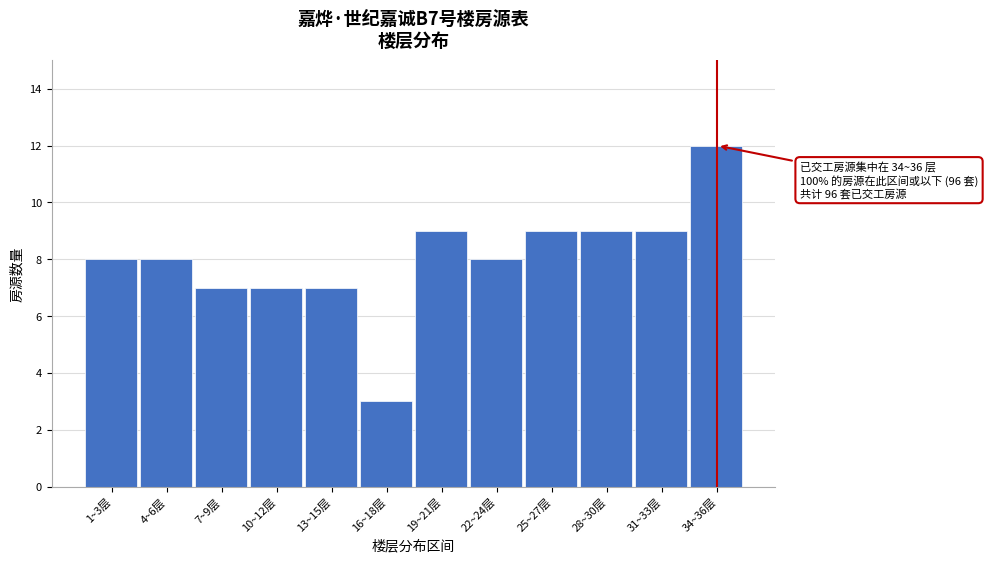

Reading left to right, what are all the values shown in this chart?

1~3层=8	4~6层=8	7~9层=7	10~12层=7	13~15层=7	16~18层=3	19~21层=9	22~24层=8	25~27层=9	28~30层=9	31~33层=9	34~36层=12